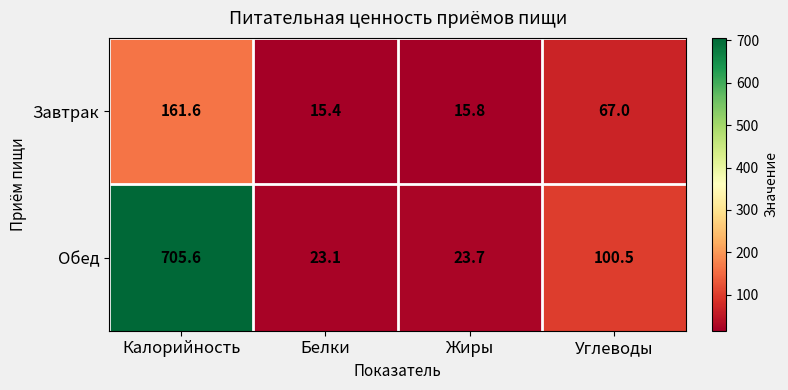

Which series has the largest total across all categories?

Обед